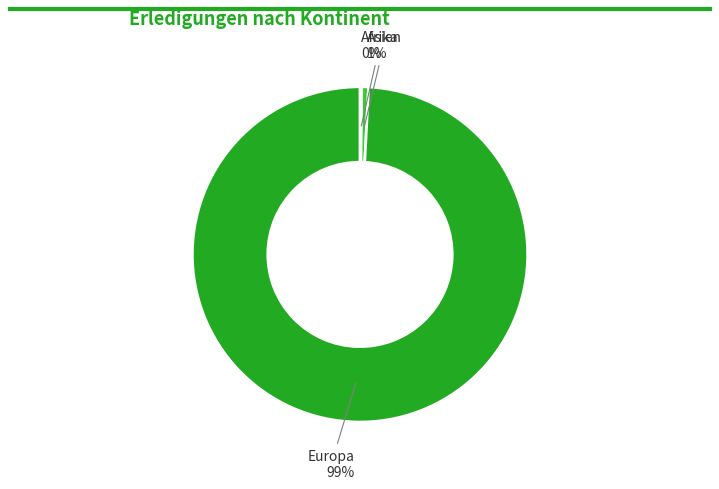

To the nearest percent, what is the average slice percentage?

33%